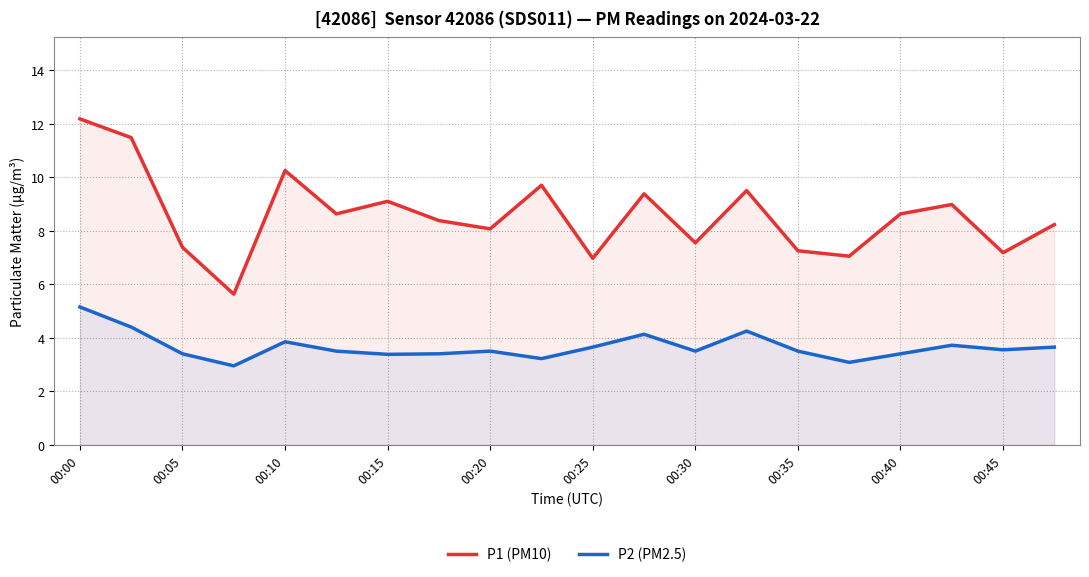

Which series has the largest range (max minus min)?

P1 (PM10)